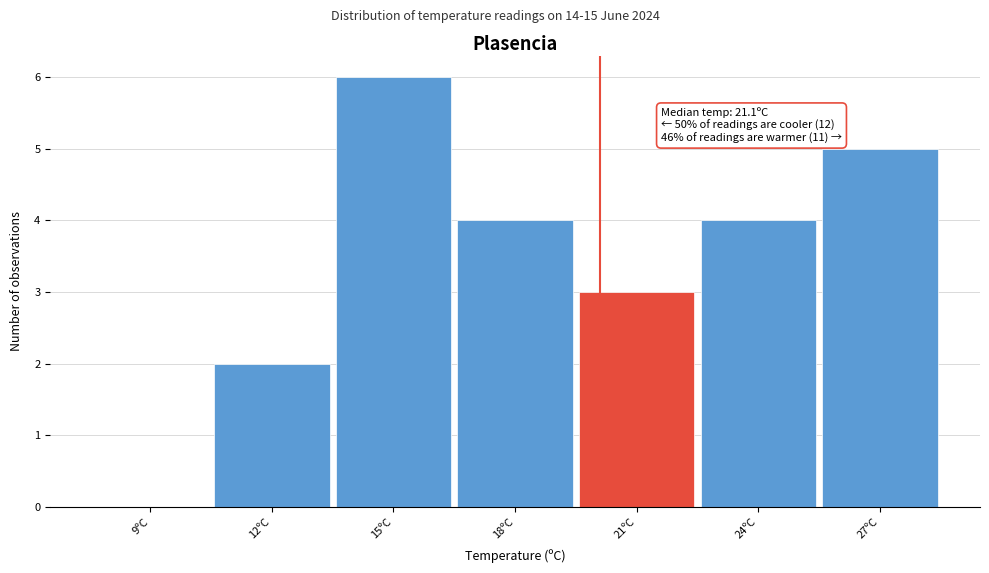

Reading left to right, what are all the values shown in this chart?

9ºC=0	12ºC=2	15ºC=6	18ºC=4	21ºC=3	24ºC=4	27ºC=5